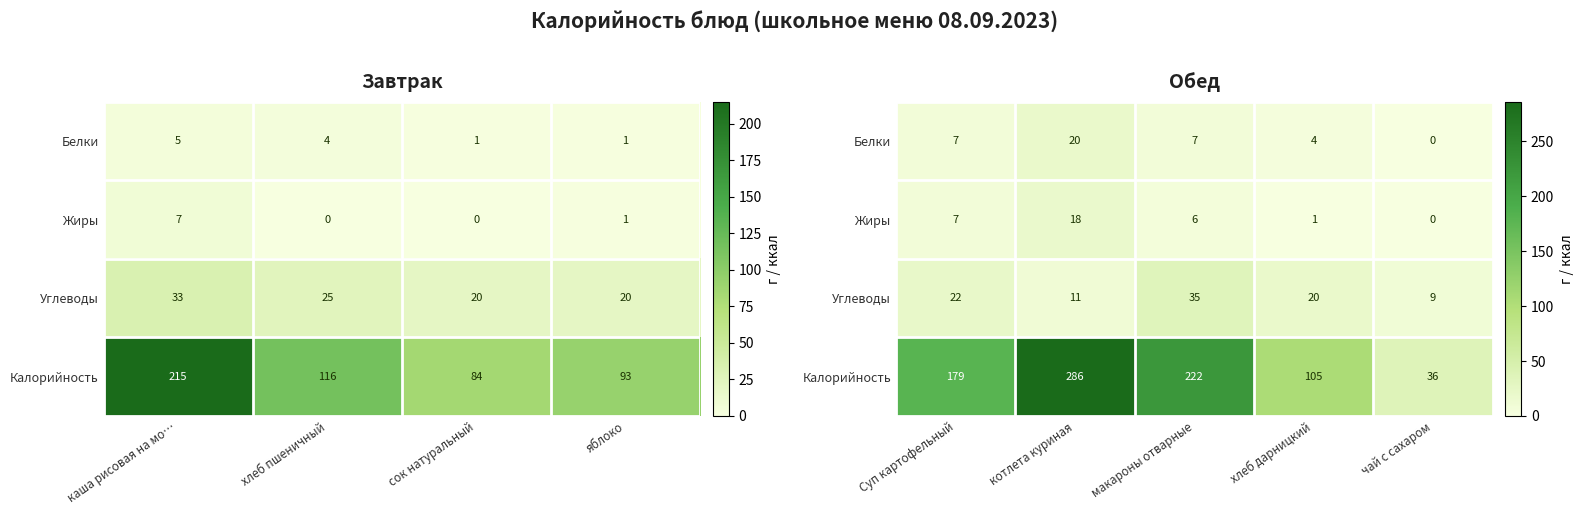

What is the difference between the second highest and minimum values in the Жиры series?

7